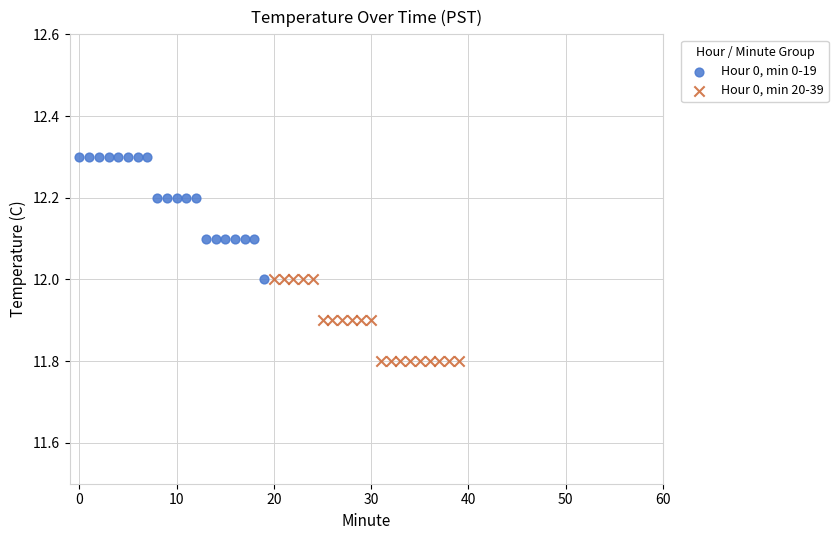

Which series contains the lowest Y value?

Hour 0, min 20-39